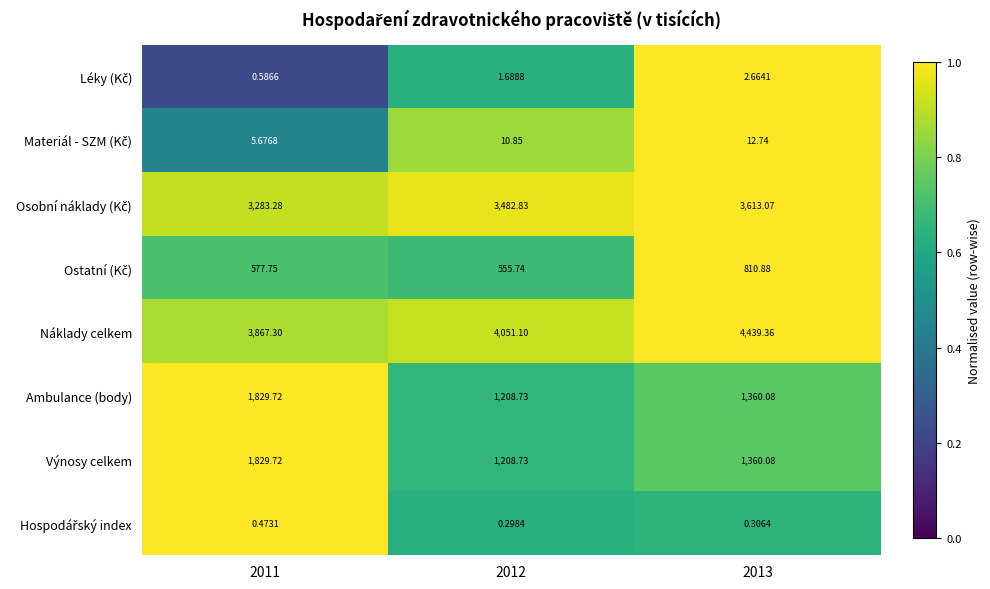

Which series has the largest total across all categories?

Náklady celkem